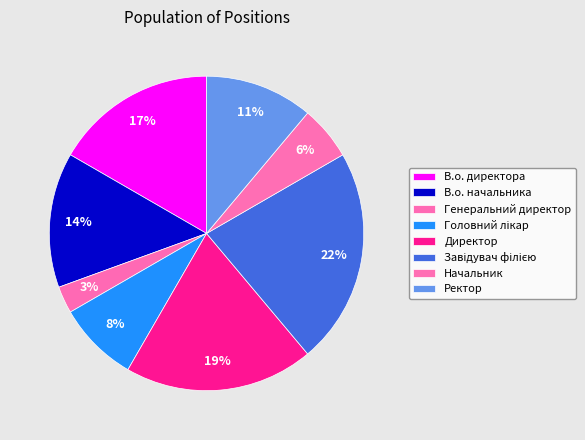

To the nearest percent, what portion does Начальник represent?

6%